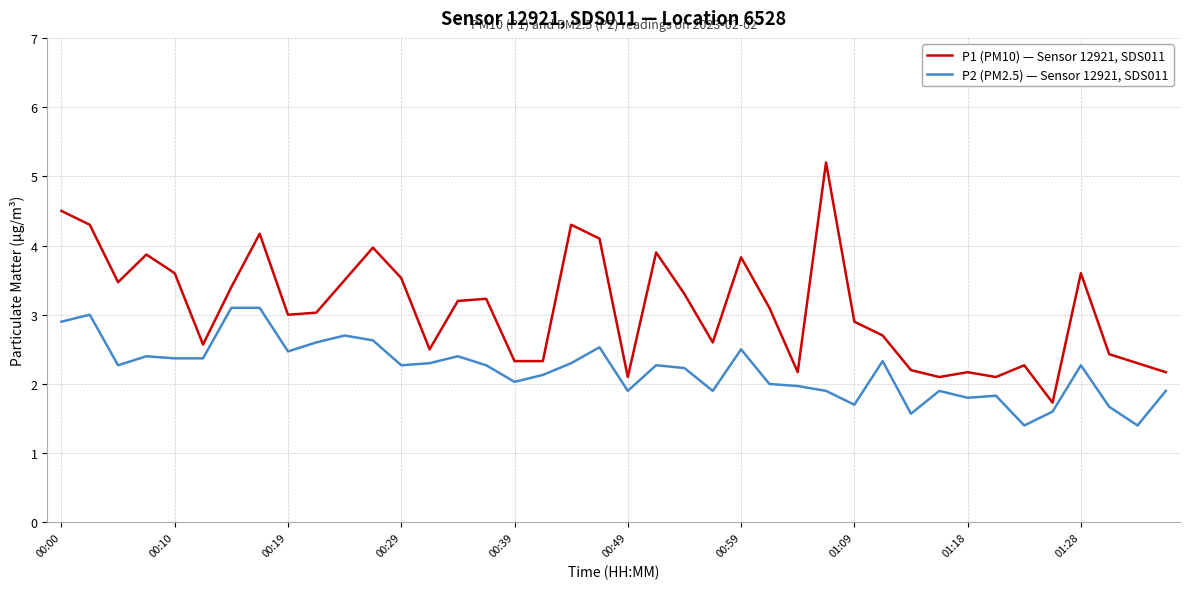

Which series has the largest total across all categories?

P1 (PM10) — Sensor 12921, SDS011